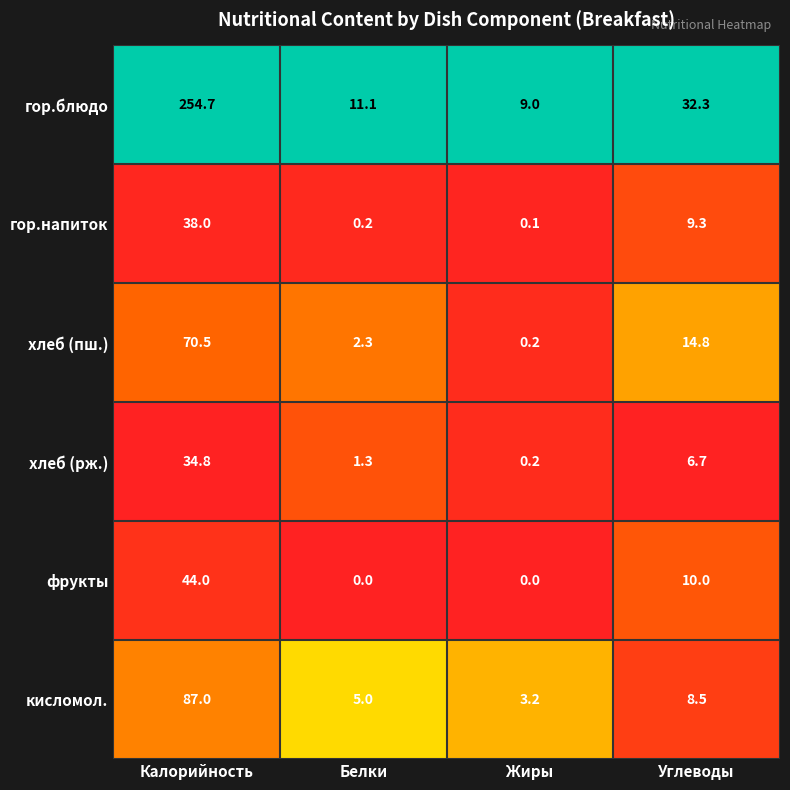

Is the value of гор.блюдо at Калорийность greater than the value of гор.напиток at Калорийность?

Yes